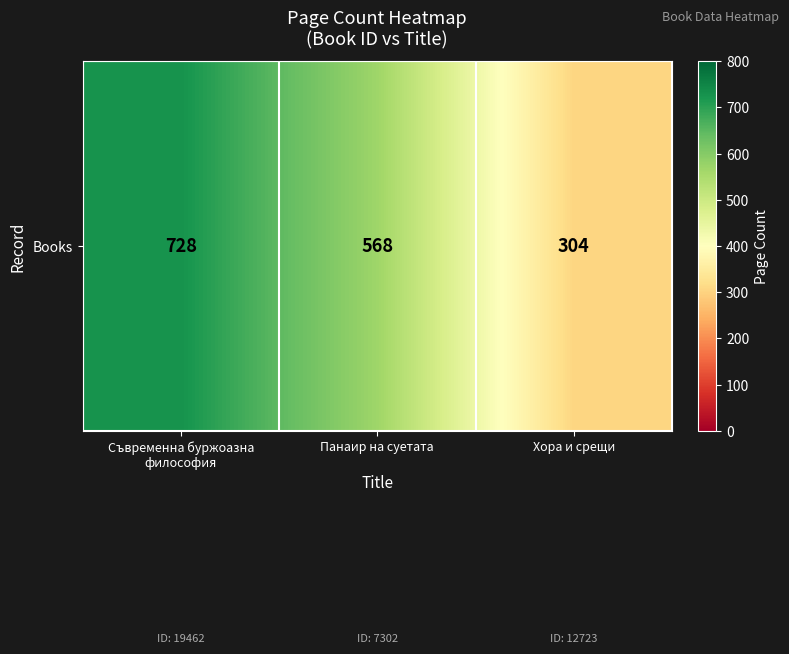

True or false: the data shows 728 at Съвременна буржоазна
философия.

True